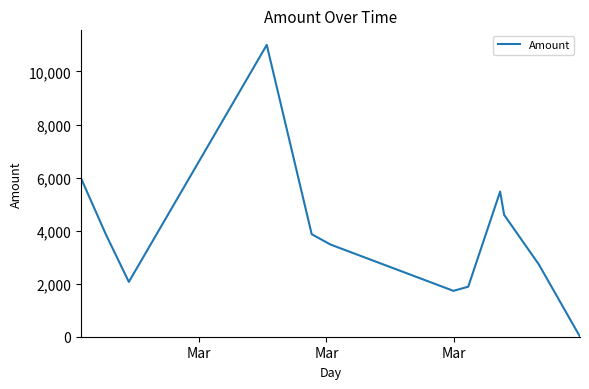

What is the maximum value shown in the chart?

11000